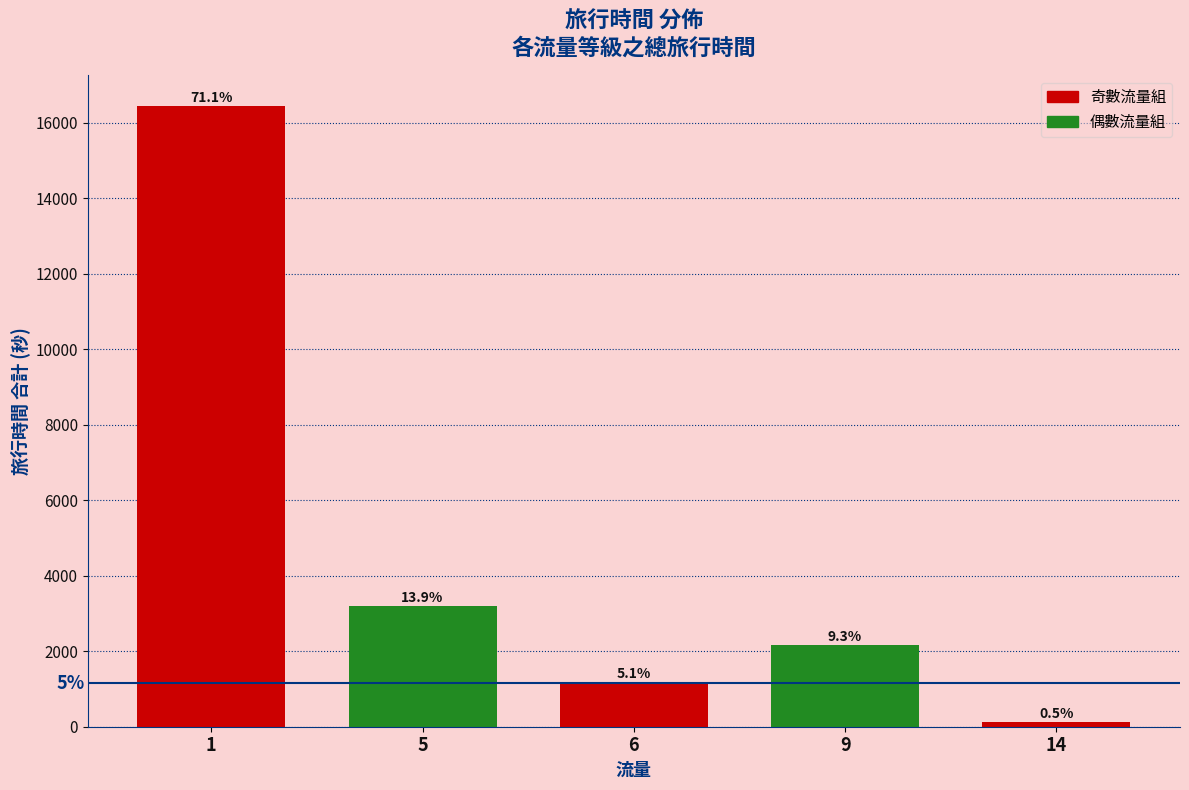

Are the bars horizontal?

No